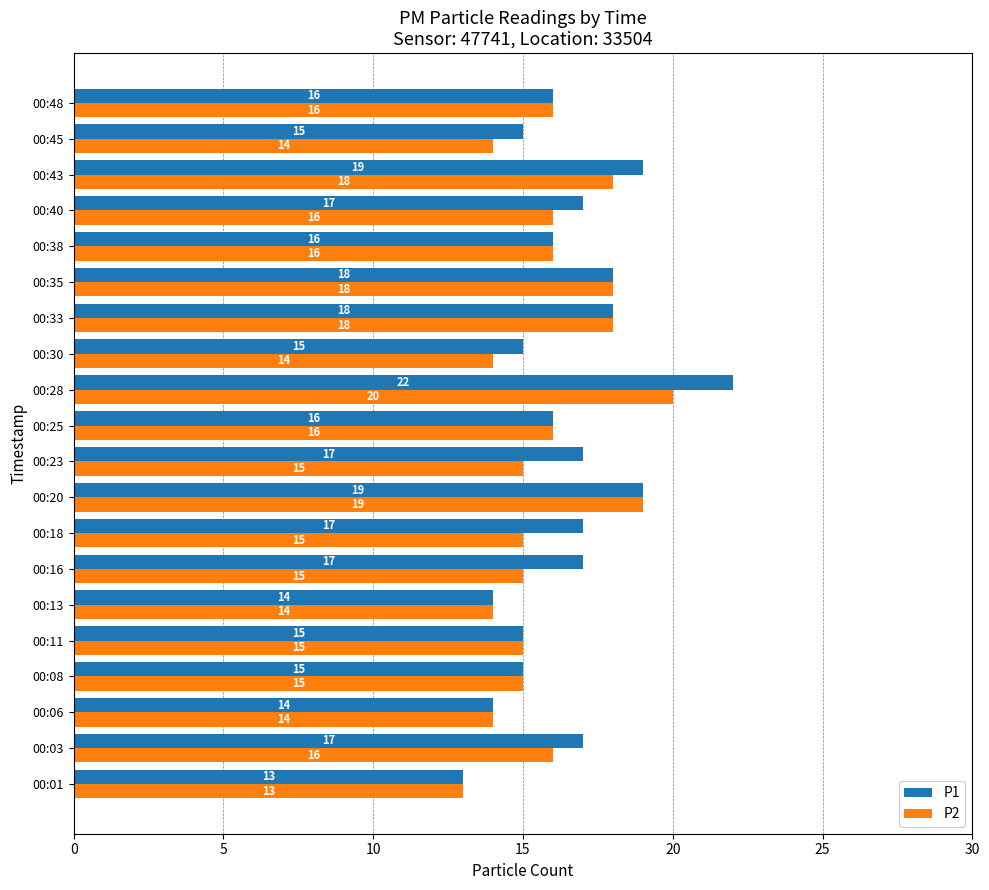

Between 00:13 and 00:16, which series saw the biggest shift?

P1